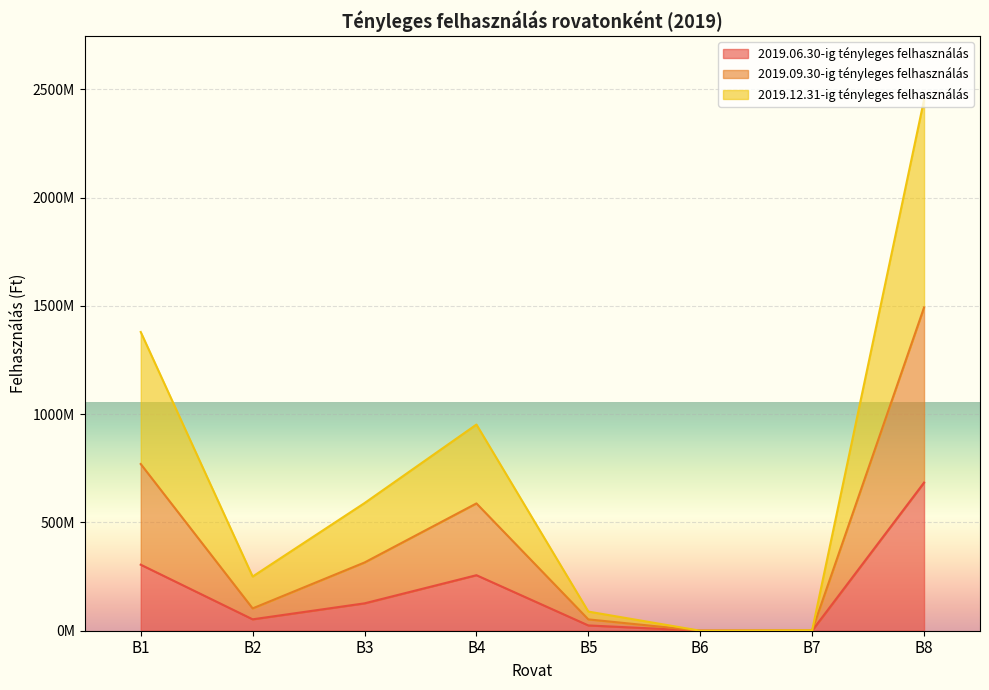

Rank the categories by 2019.09.30-ig tényleges felhasználás value from lowest to highest.

B6, B7, B5, B2, B3, B4, B1, B8